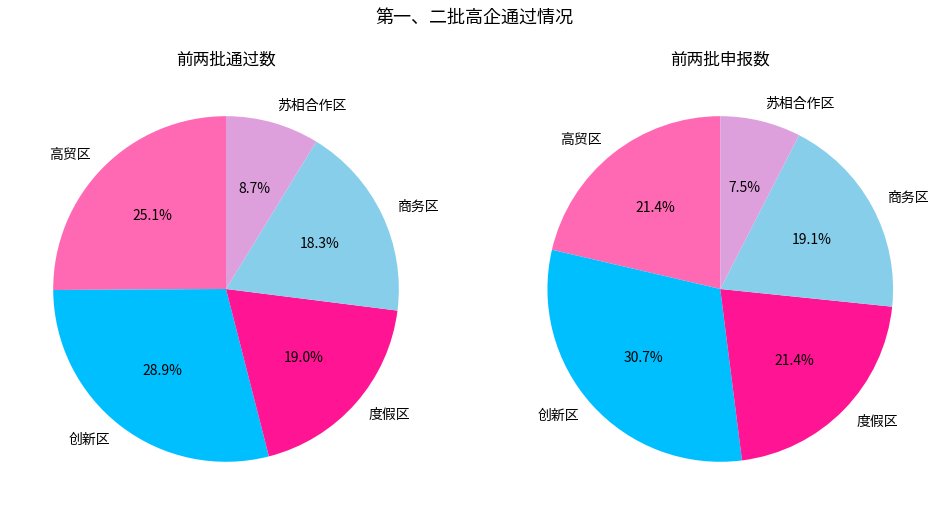

Rank the series by their average value, from highest to lowest.

前两批申报数, 前两批通过数